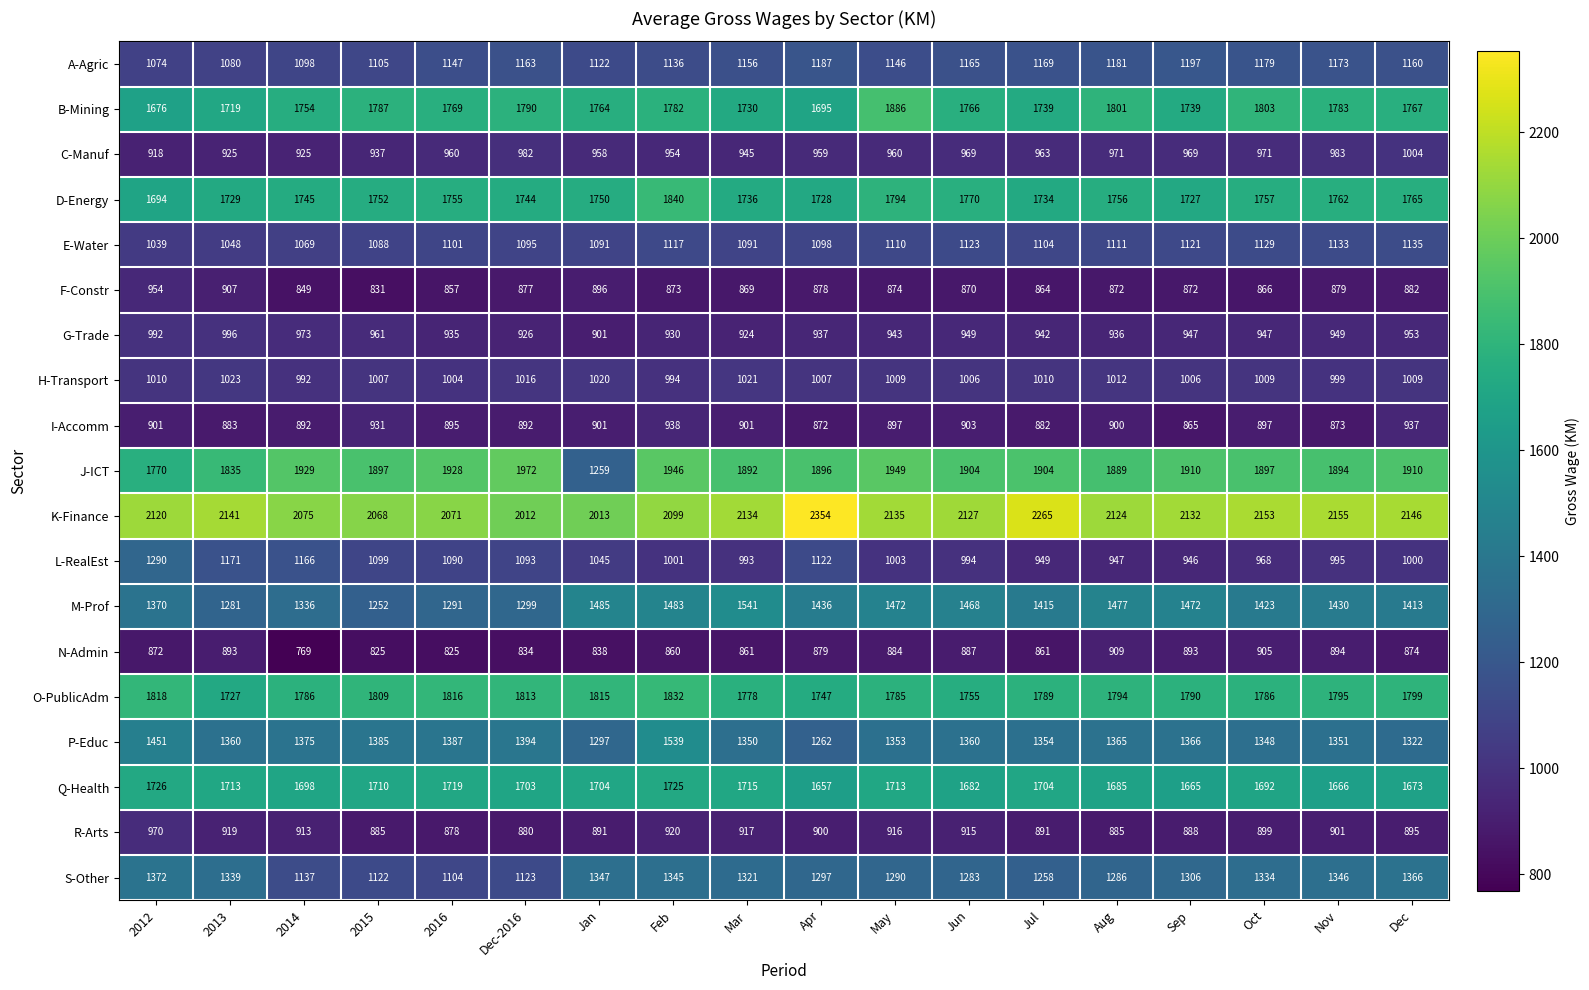

Which series has the widest spread of values?

J-ICT